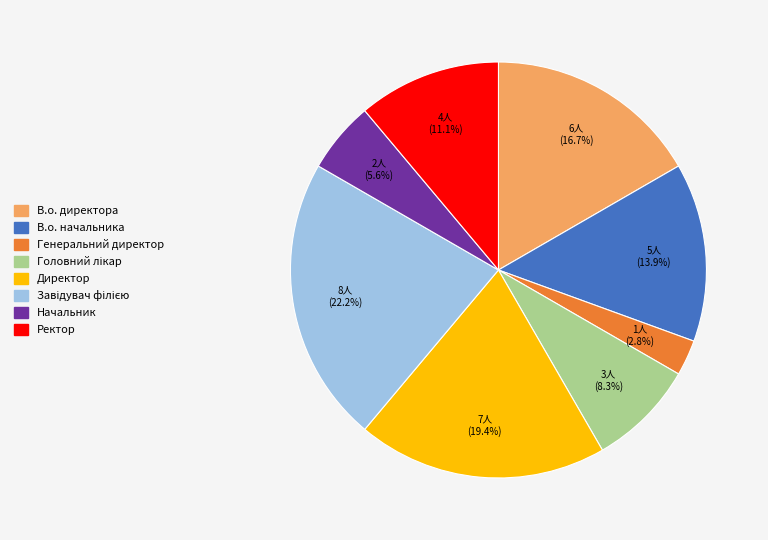

Combined, do Директор and Ректор account for over 50%?

No